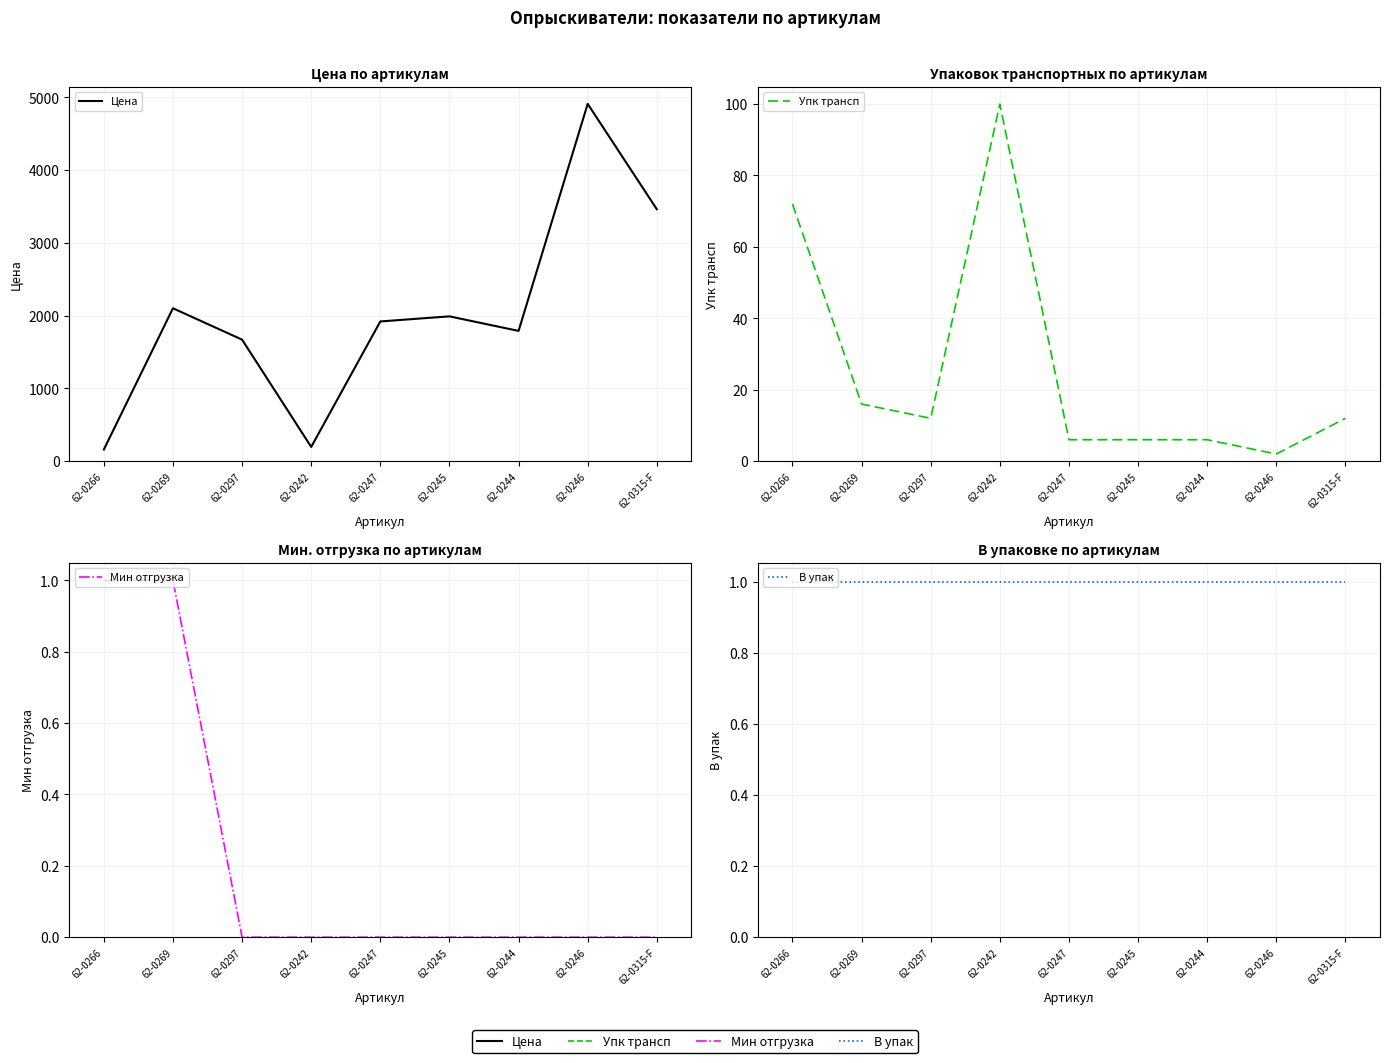

How many lines are shown in the chart?

4